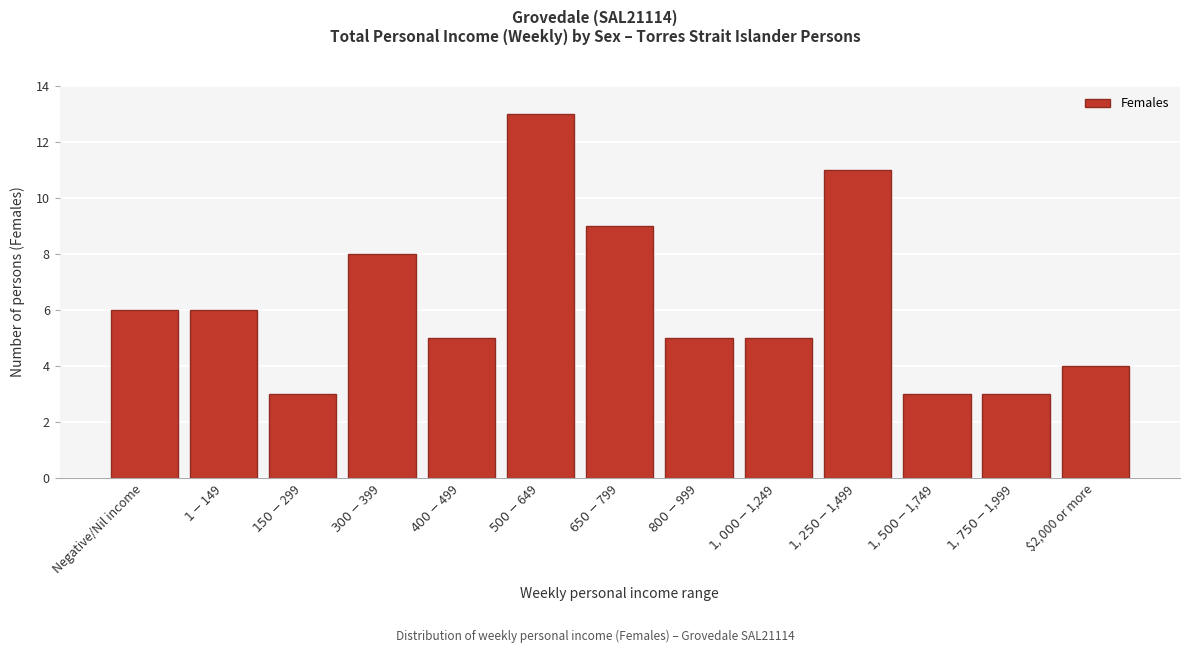

Reading left to right, extract all data points from this chart.

6	6	3	8	5	13	9	5	5	11	3	3	4